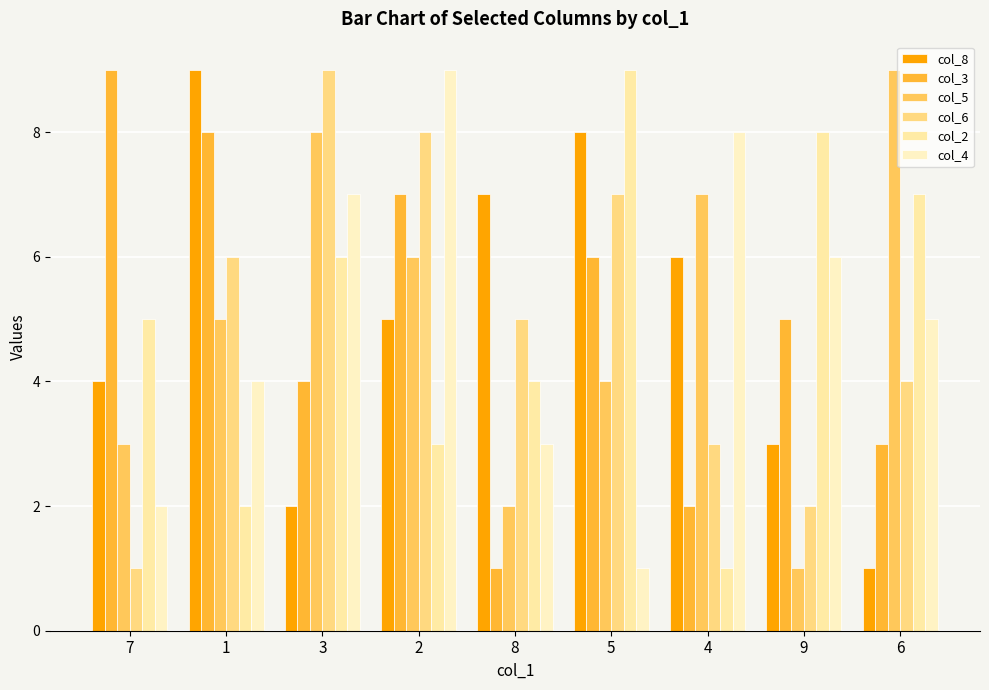

At which label does col_6 reach its peak?

3